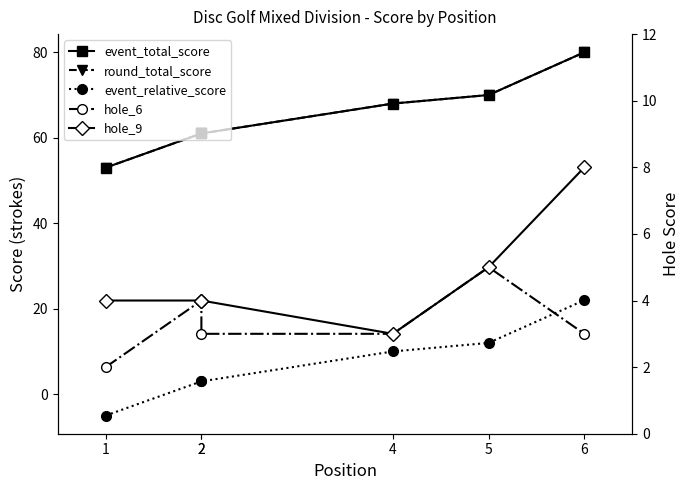

True or false: hole_9 has a value of 1 at 2.

False